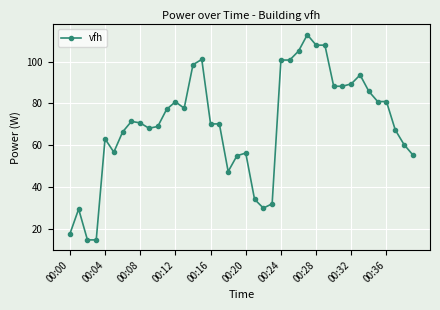

What is the difference between the maximum and second lowest values?

98.1